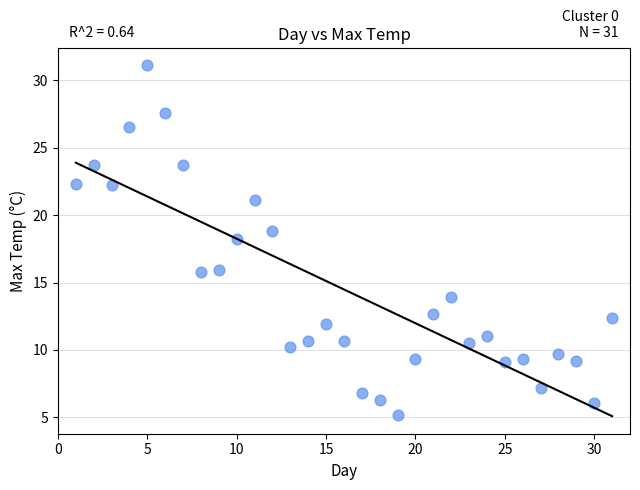

What is the range of Y values (max minus min)?

25.9